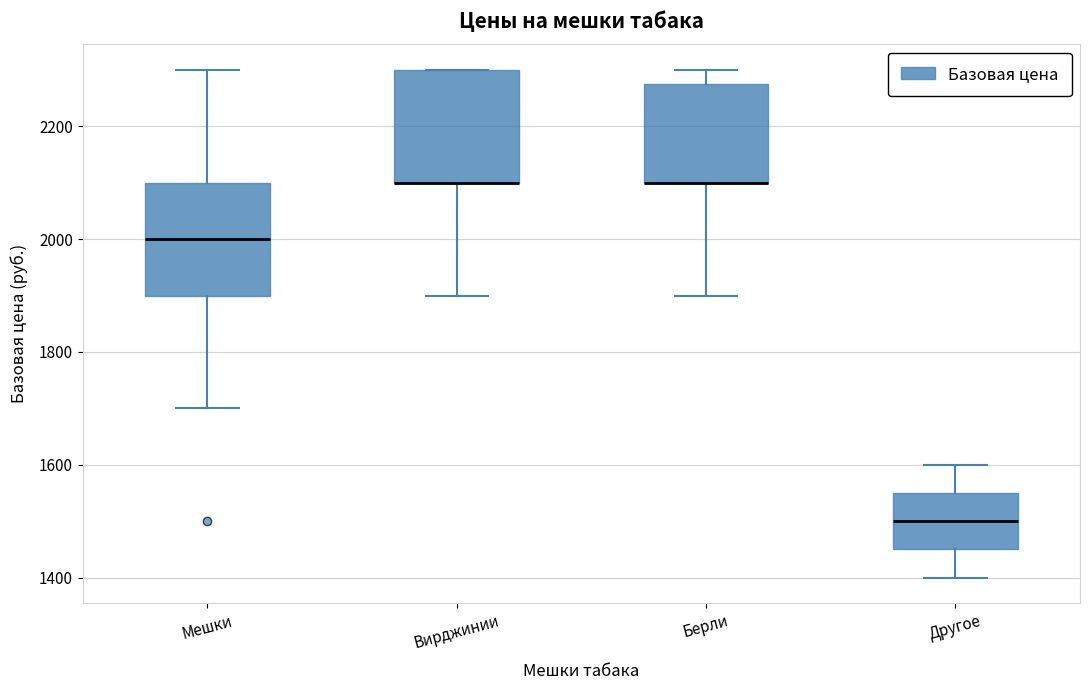

Where is the lower edge of the box for Берли on the y-axis? The values are not printed on the chart, so give them approximately, as read against the axis.

2100